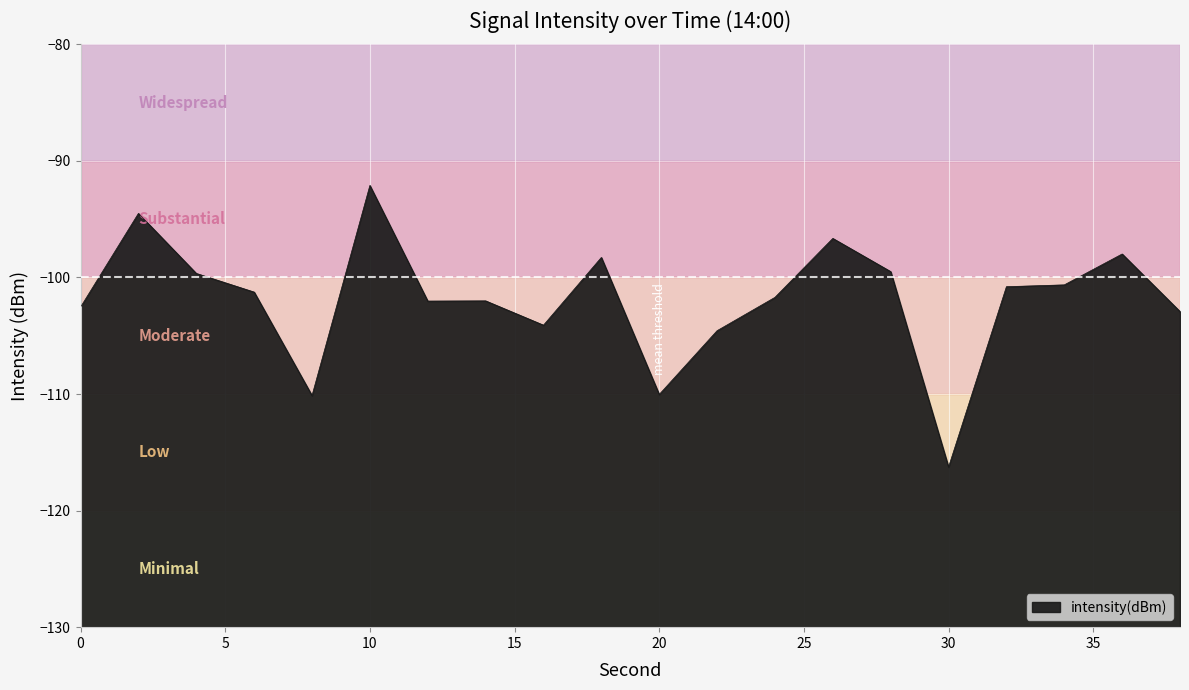

How many values are below -101?

11